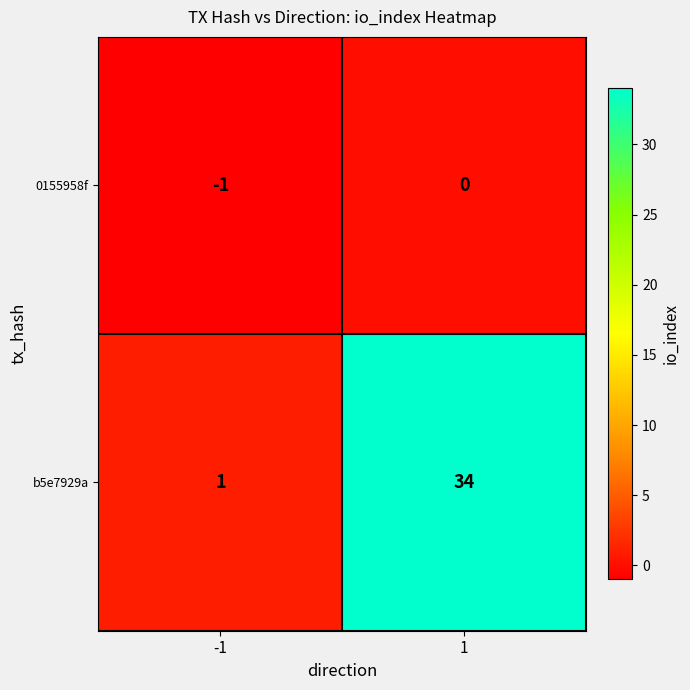

How many data points does each series have?

2